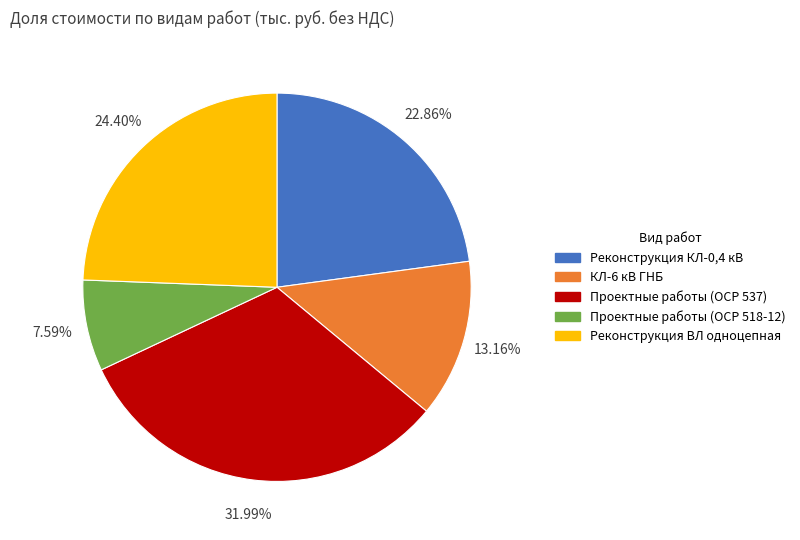

Which has a higher value, Реконструкция КЛ-0,4 кВ or Проектные работы (ОСР 518-12)?

Реконструкция КЛ-0,4 кВ